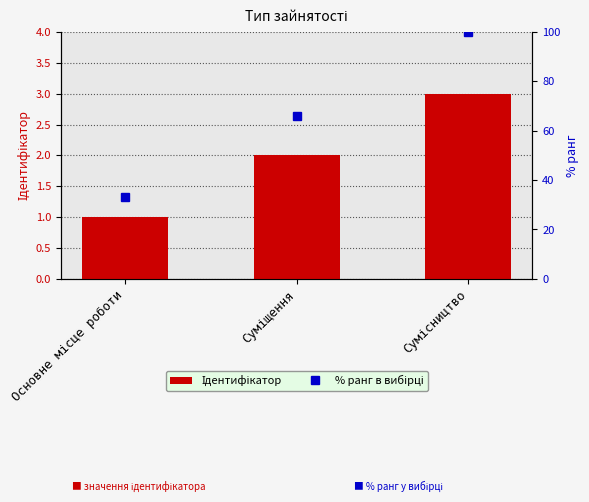

Is it true that Ідентифікатор equals 1 at Сумісництво?

False